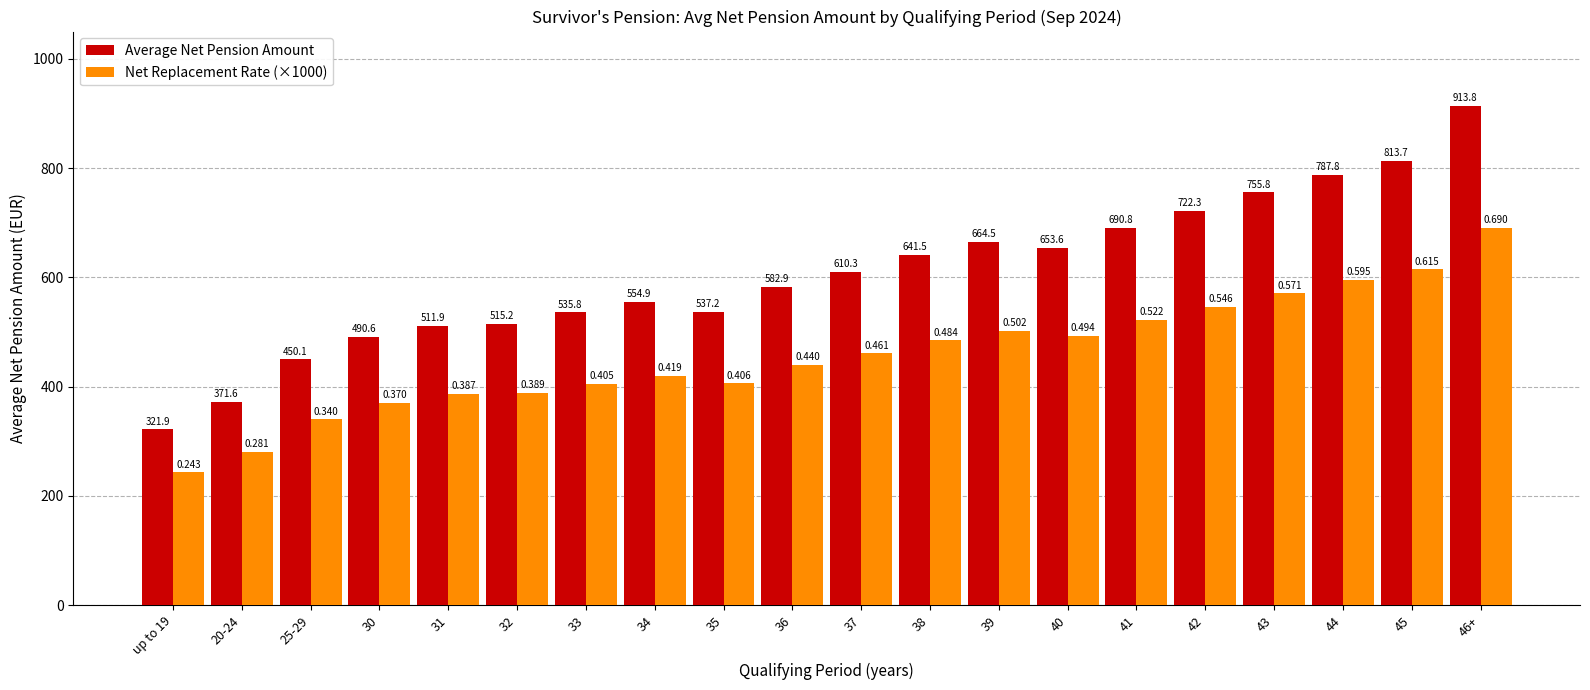

Reading left to right, what are all the values shown in this chart?

Average Net Pension Amount: 321.9	371.6	450.1	490.6	511.9	515.2	535.8	554.9	537.2	582.9	610.3	641.5	664.5	653.6	690.8	722.3	755.8	787.8	813.7	913.8
Net Replacement Rate (×1000): 243.1	280.7	340.0	370.5	386.6	389.1	404.7	419.1	405.8	440.2	460.9	484.5	501.9	493.6	521.7	545.6	570.8	595.0	614.6	690.2